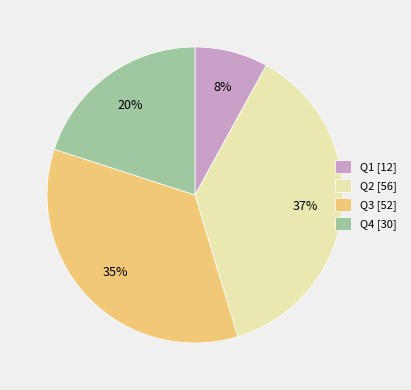

To the nearest percent, what is the difference between the largest and smallest slice percentages?

29%